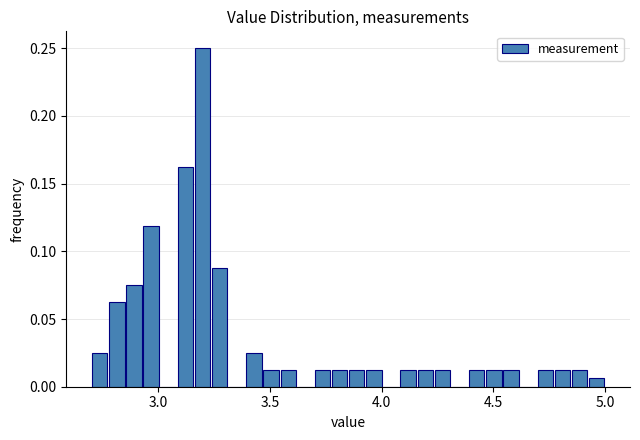

Read against the x-axis, roughly where is the centre of the tallest bar?

3.20